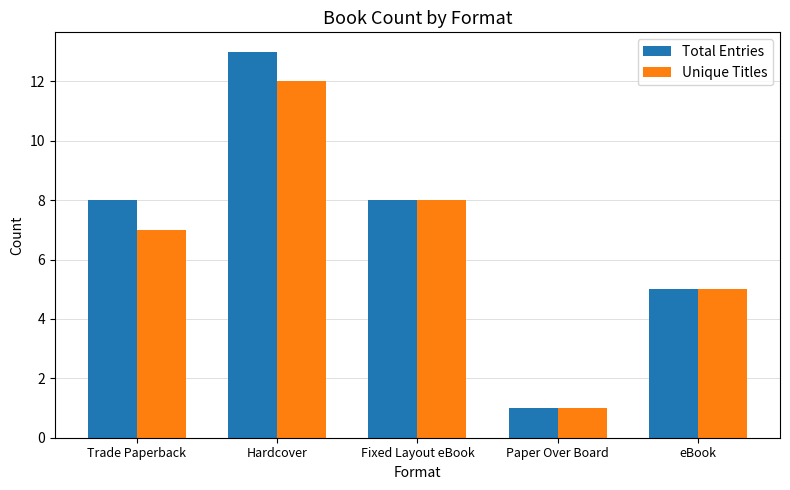

What is the highest value of the Total Entries series?

13